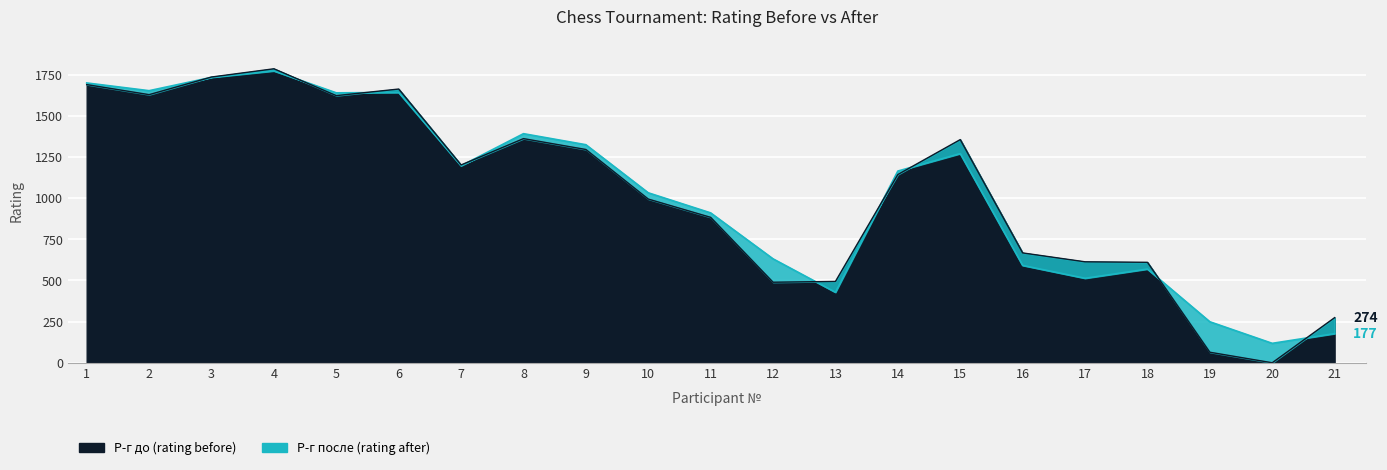

Where is the first local minimum for Р-г после?

2